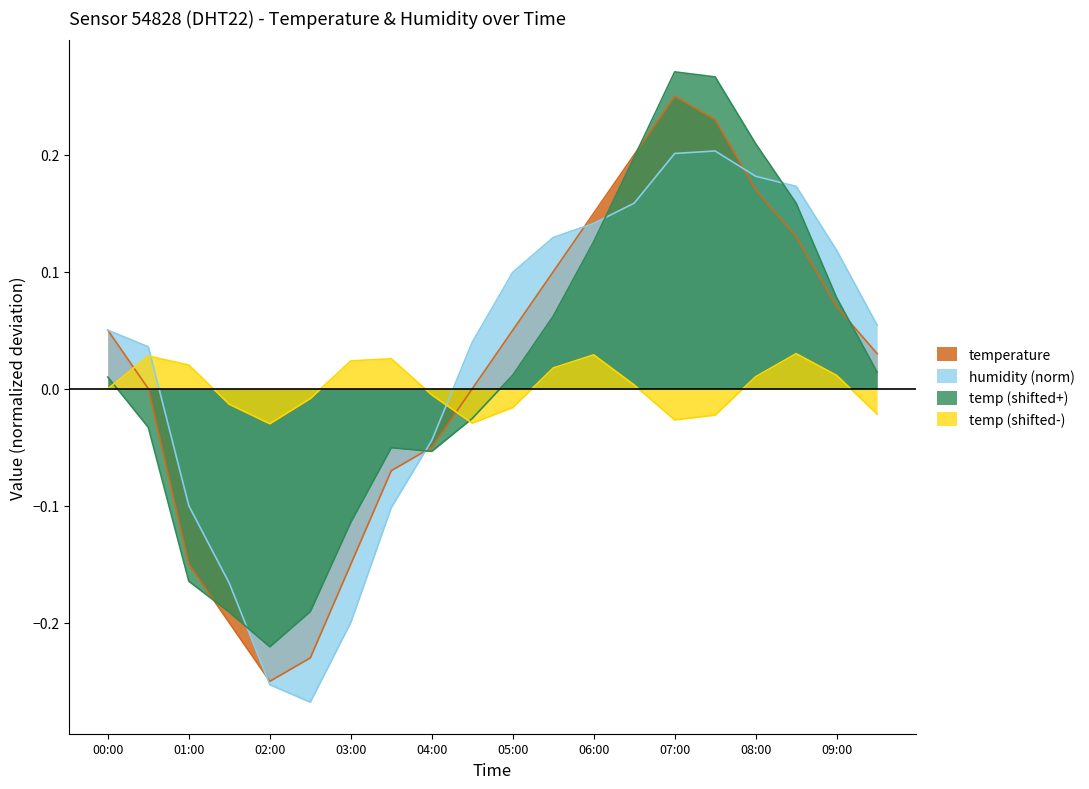

What is the value of the 6th point from the left?

-0.2